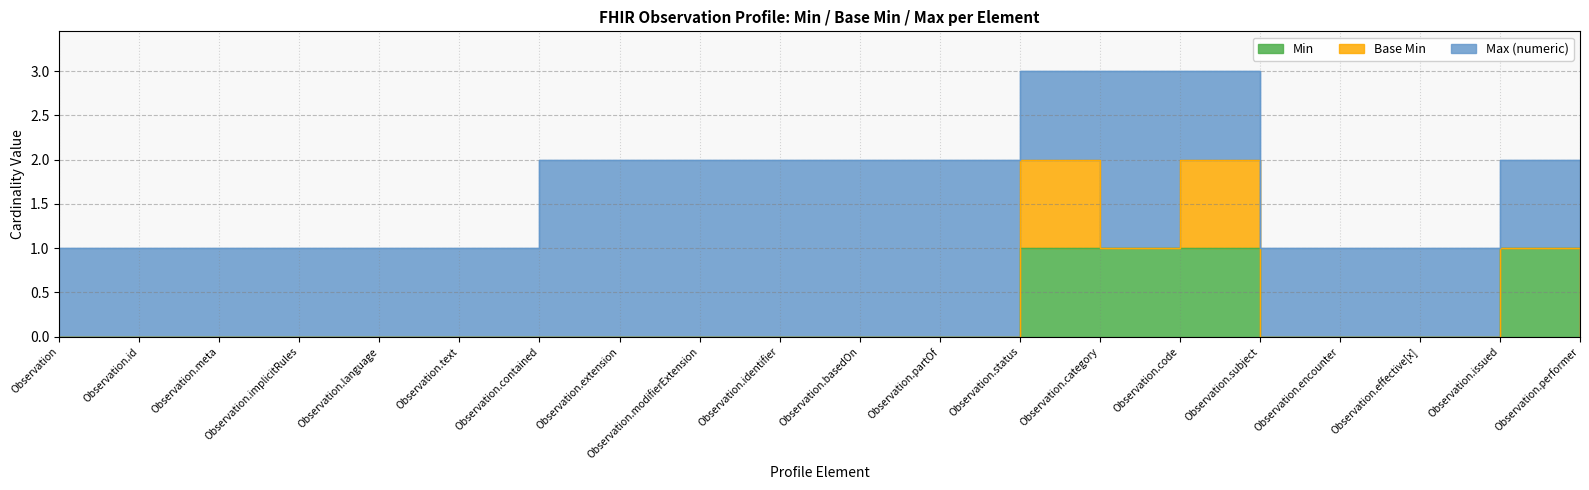

What are all the series names shown in the legend?

Min, Base Min, Max (numeric)